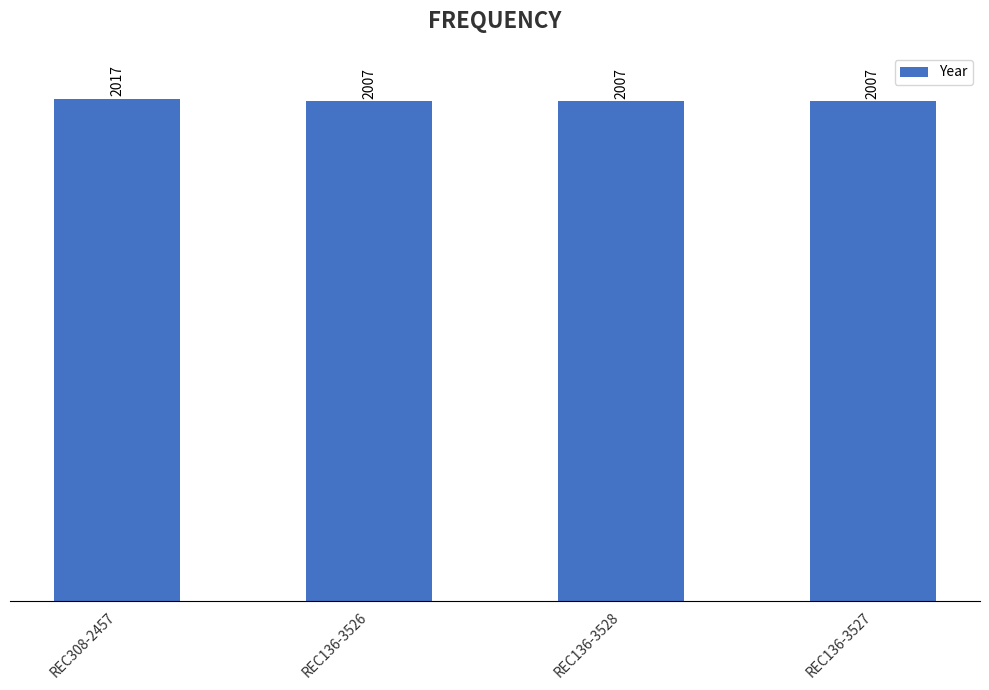

What is the difference between the values at REC136-3527 and REC308-2457?

10